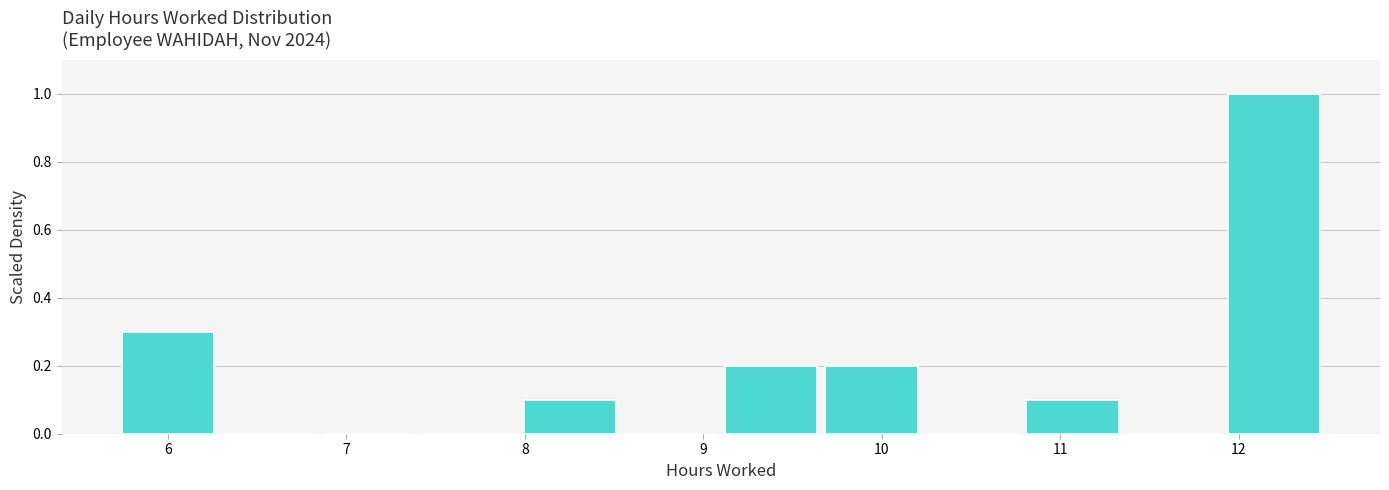

Reading left to right, transcribe this chart: for each bar, give the range it covers on the x-axis and its height. Neither the bar edges nor the heights are printed on the chart, so give them approximately, as read against the axes.

5.7 to 6.3: 0.3
6.3 to 6.9: 0
6.9 to 7.4: 0
7.4 to 8.0: 0
8.0 to 8.6: 0.1
8.6 to 9.1: 0
9.1 to 9.7: 0.2
9.7 to 10.2: 0.2
10.2 to 10.8: 0
10.8 to 11.4: 0.1
11.4 to 11.9: 0
11.9 to 12.5: 1.0